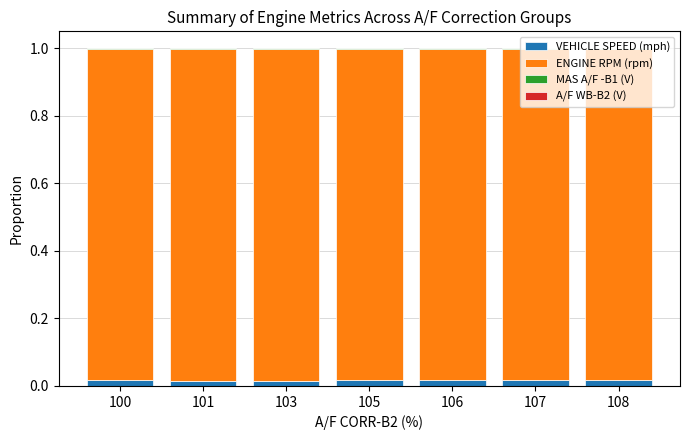

The VEHICLE SPEED (mph) series shows 0.0 at 106. True or false?

True